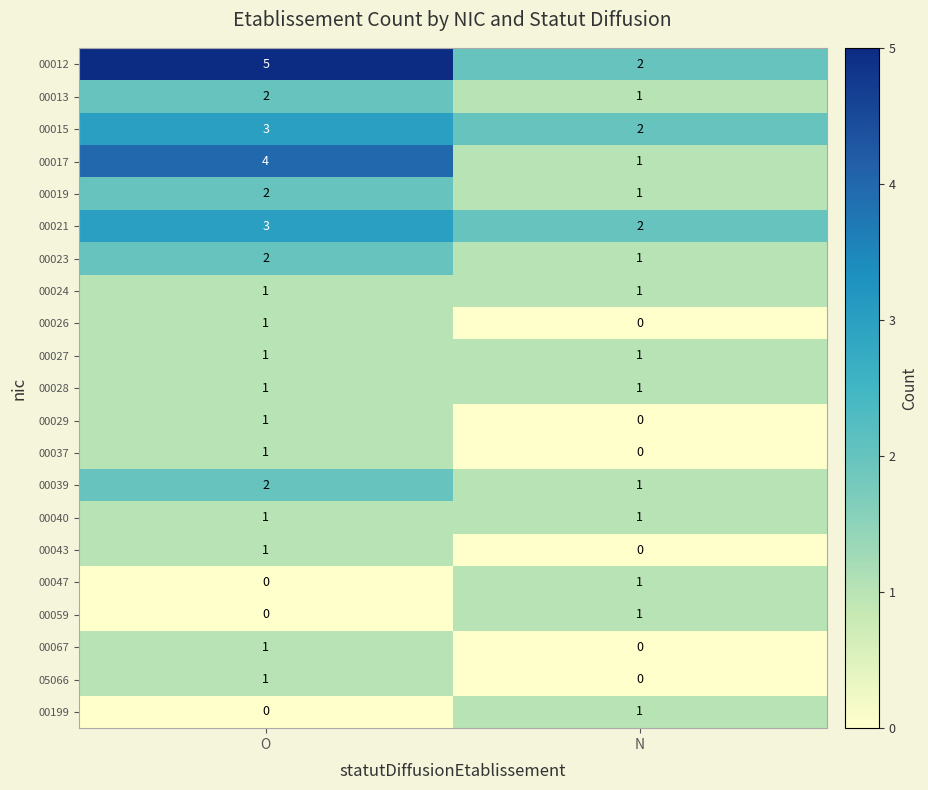

At which category is the sum across all series the highest?

O